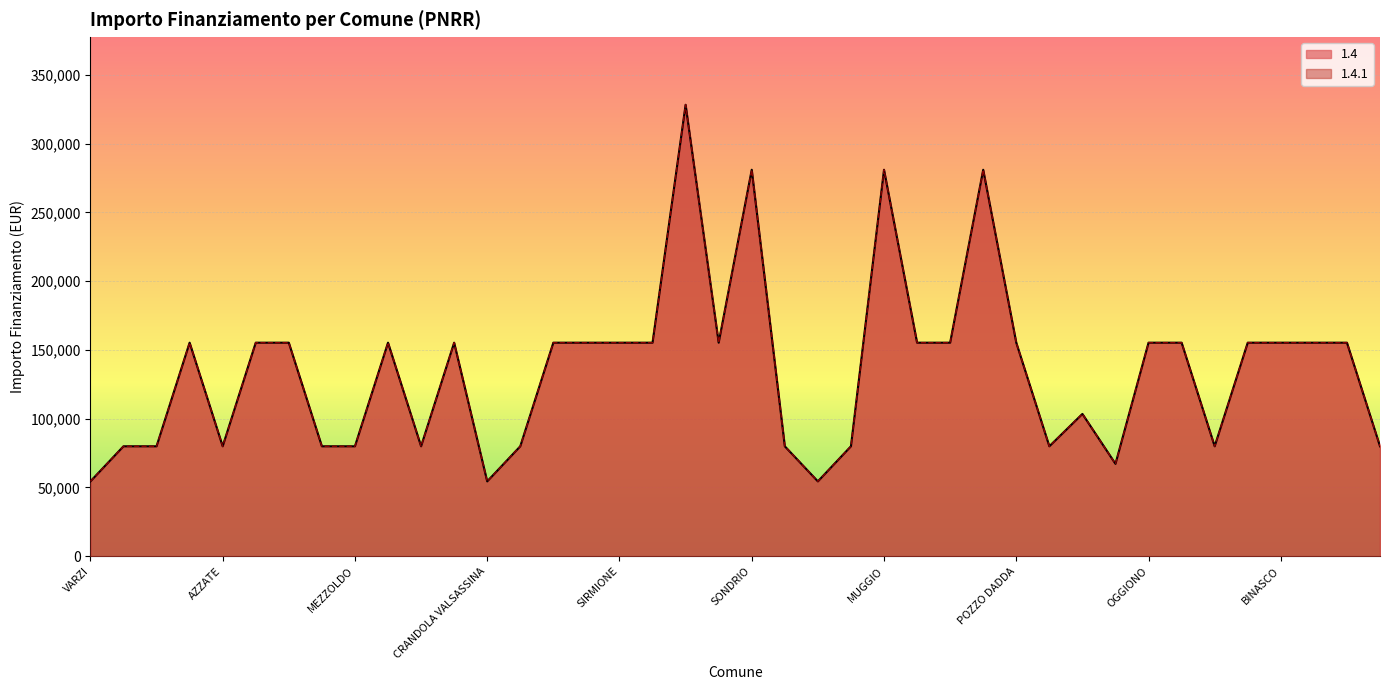

Between SIRMIONE and SOMMA LOMBARDO, which series saw the biggest shift?

1.4